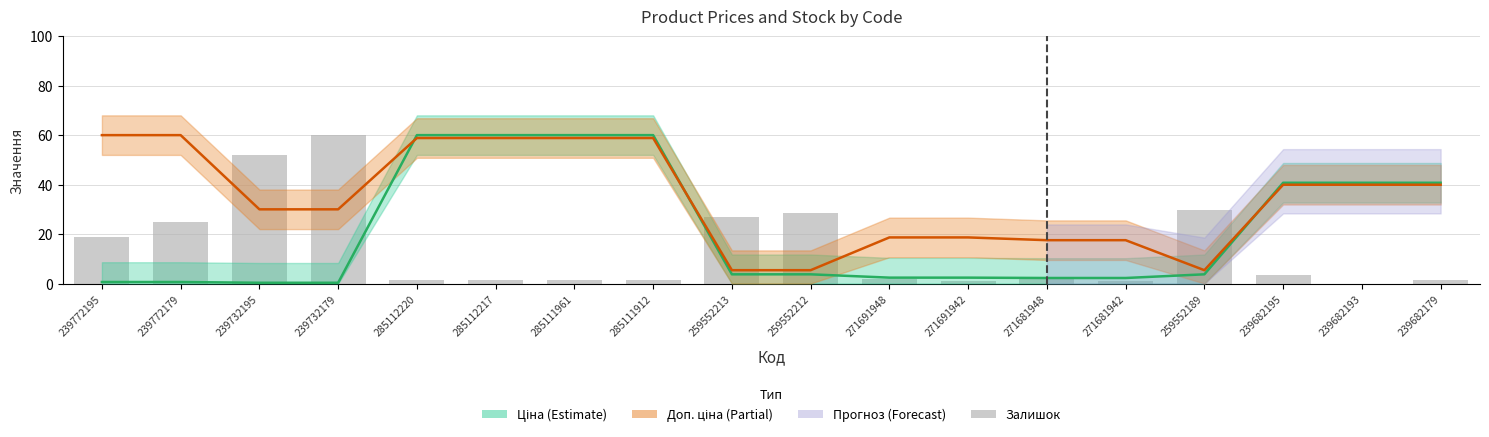

What is the change in value from 271691948 to 271681942?

-1.0